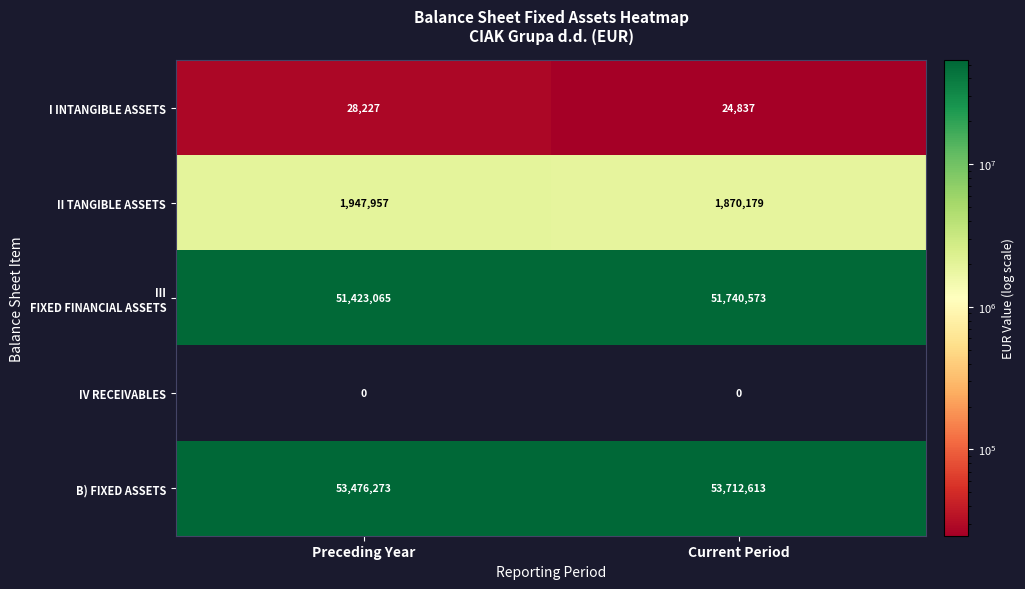

At which label does II TANGIBLE ASSETS reach its peak?

Preceding Year